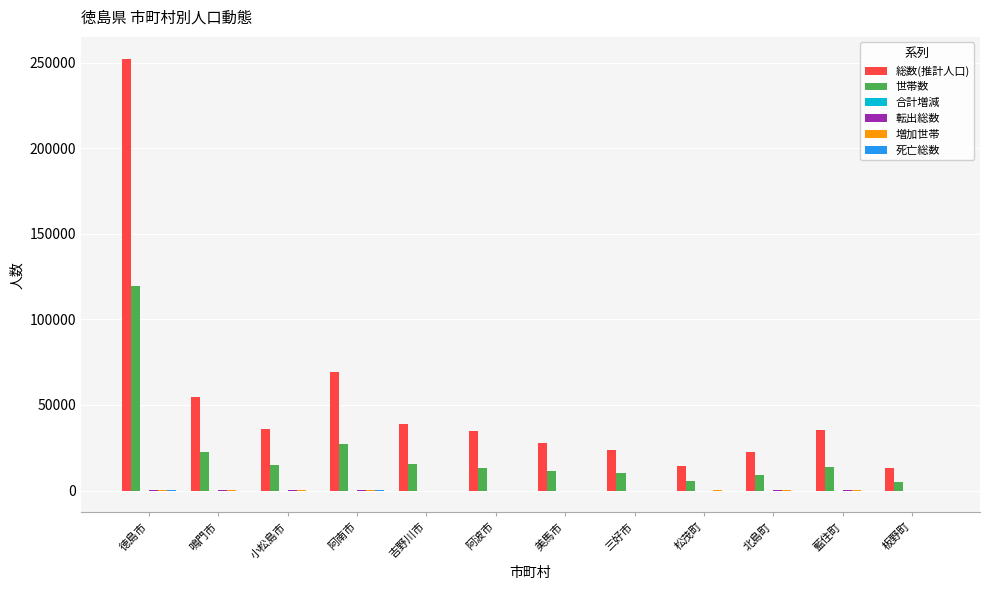

Which series has the largest range (max minus min)?

総数(推計人口)